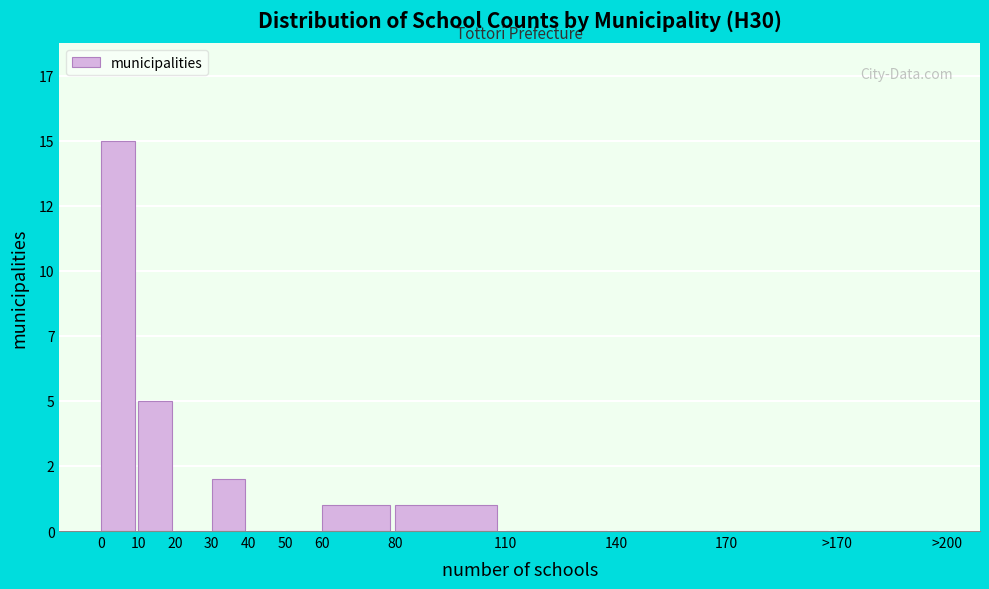

Are the bars horizontal?

No